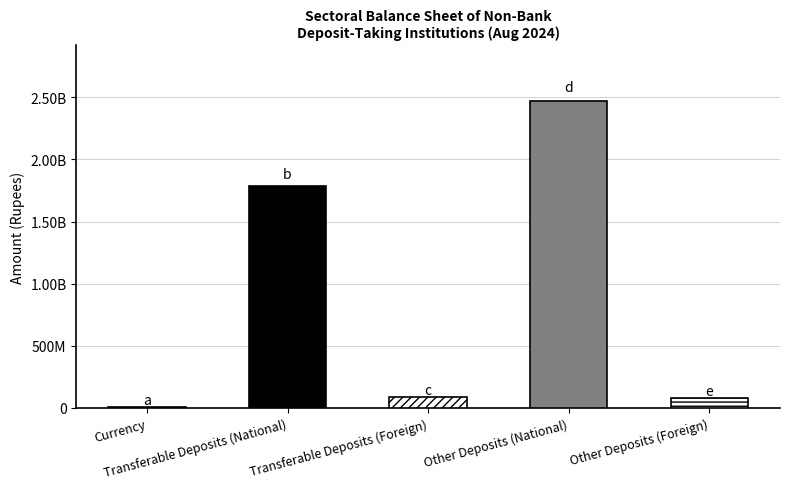

True or false: the data shows 85819926.2 at Transferable Deposits (Foreign).

True